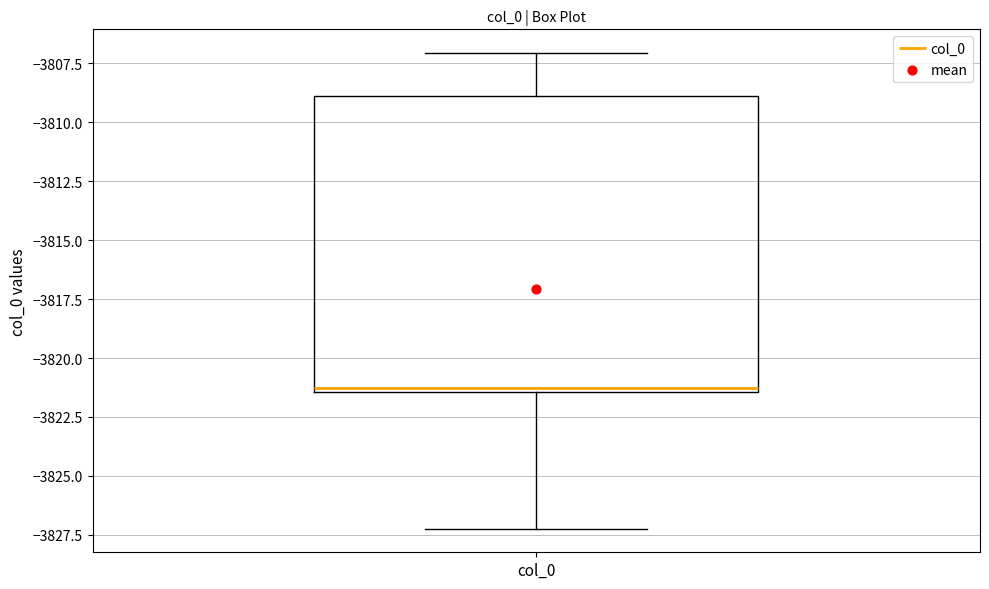

Where is the lower edge of the box for col_0 on the y-axis? The values are not printed on the chart, so give them approximately, as read against the axis.

-3821.5